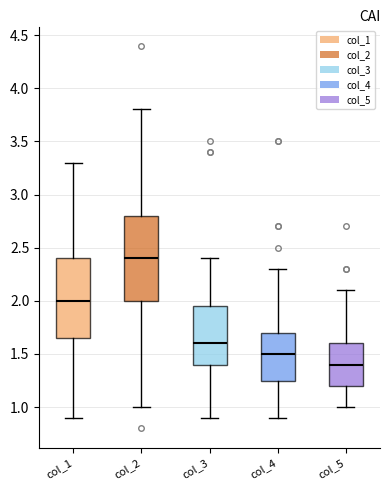

Which box's median line is the highest?

col_2